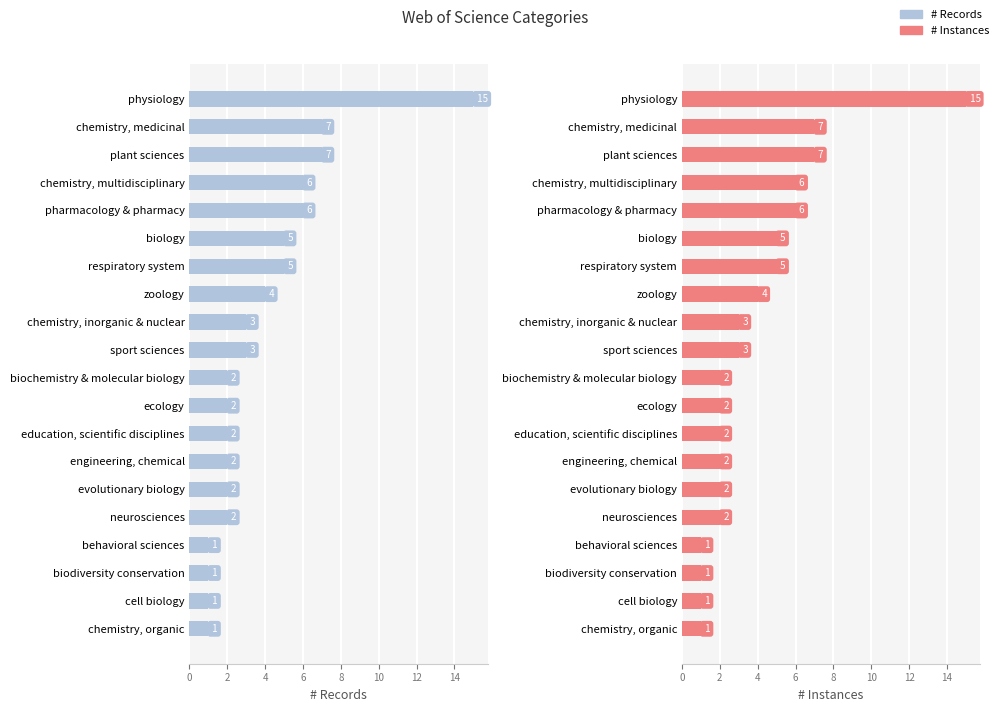

True or false: # Instances has a value of 6 at chemistry, multidisciplinary.

True